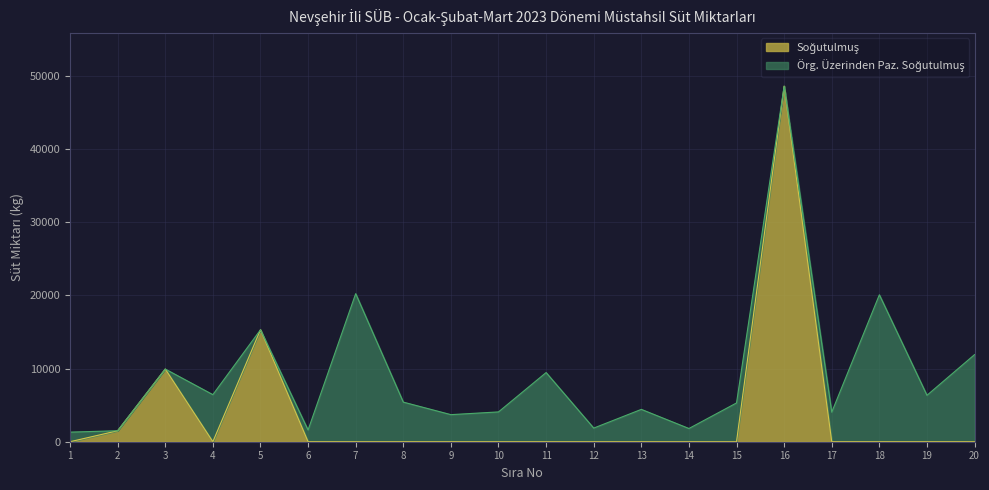

Which label corresponds to the smallest value in the chart?

1